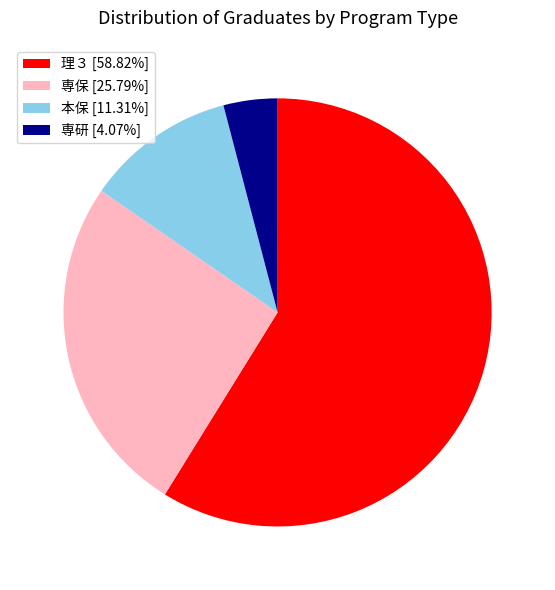

Approximately how many times larger is the value at 専研 [4.07%] compared to 本保 [11.31%]?

0.4